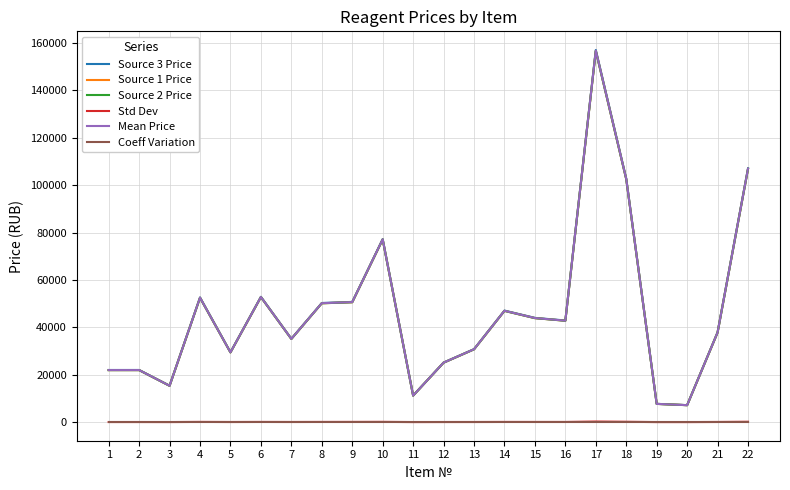

True or false: Std Dev and Mean Price cross at least once.

False